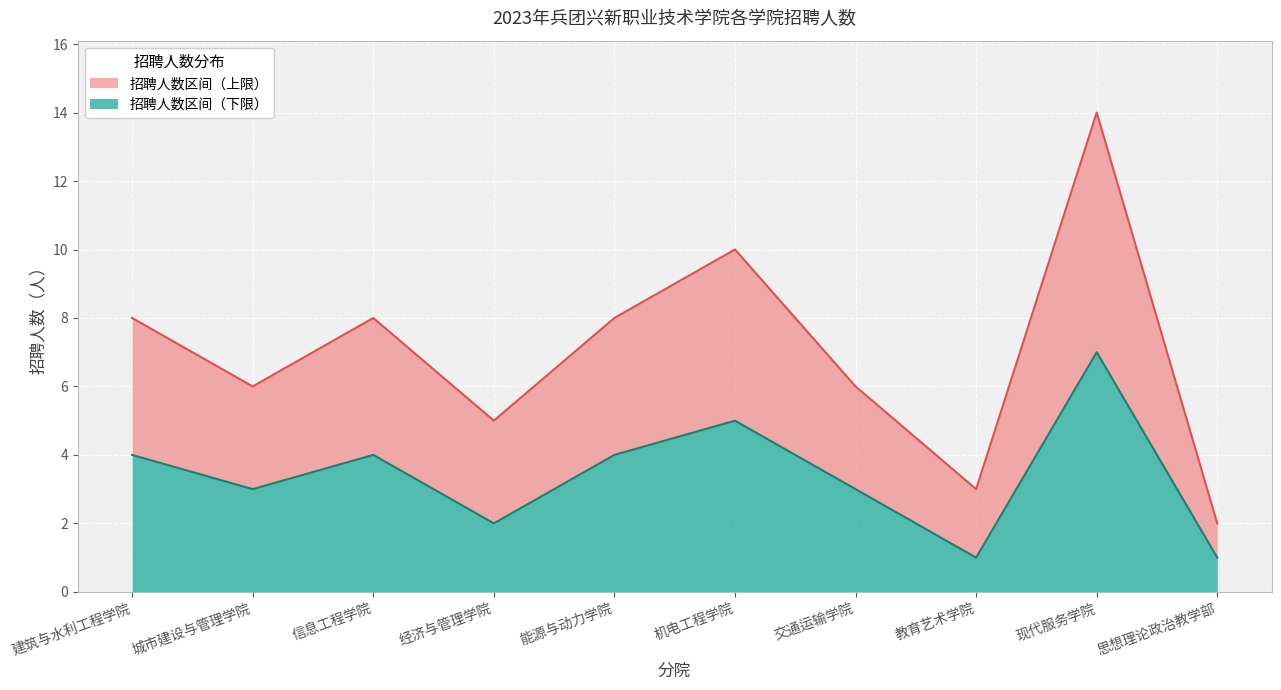

What is the minimum value for 招聘人数_lower?

1